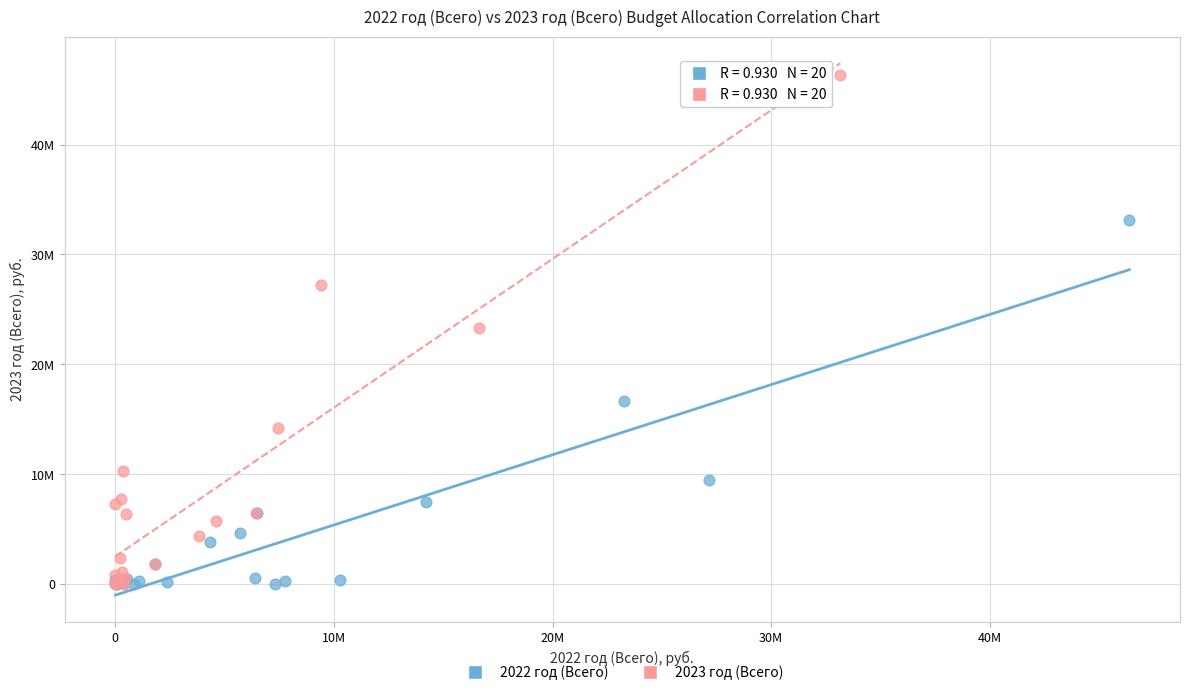

Which series reaches the maximum Y coordinate?

2023 год (Всего)